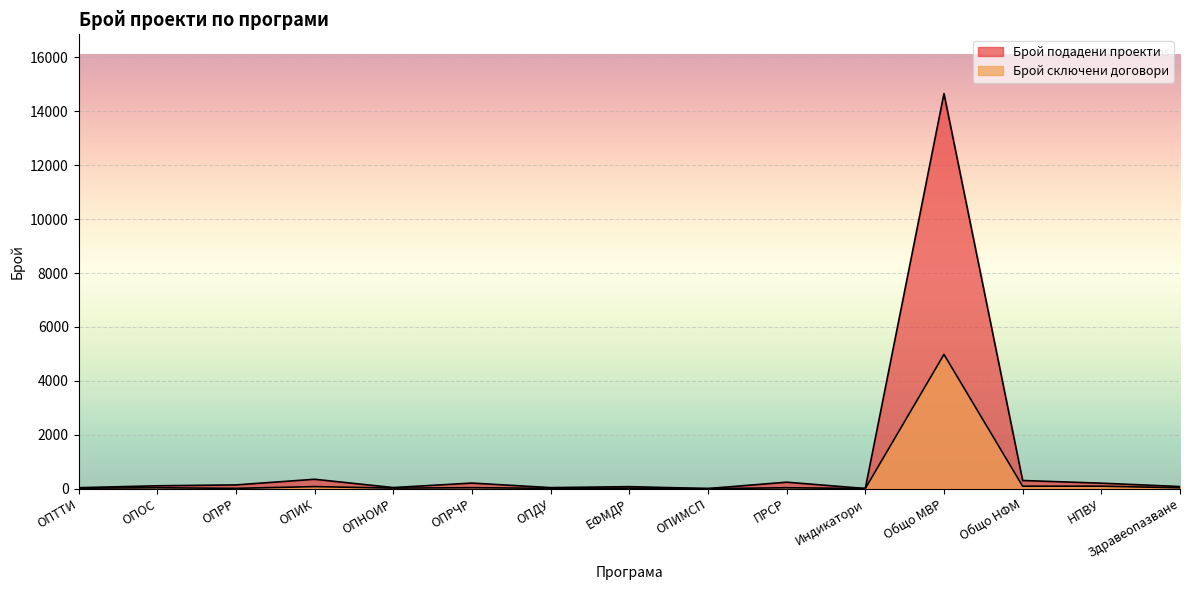

What is the total value across all series at ОПОС?

139